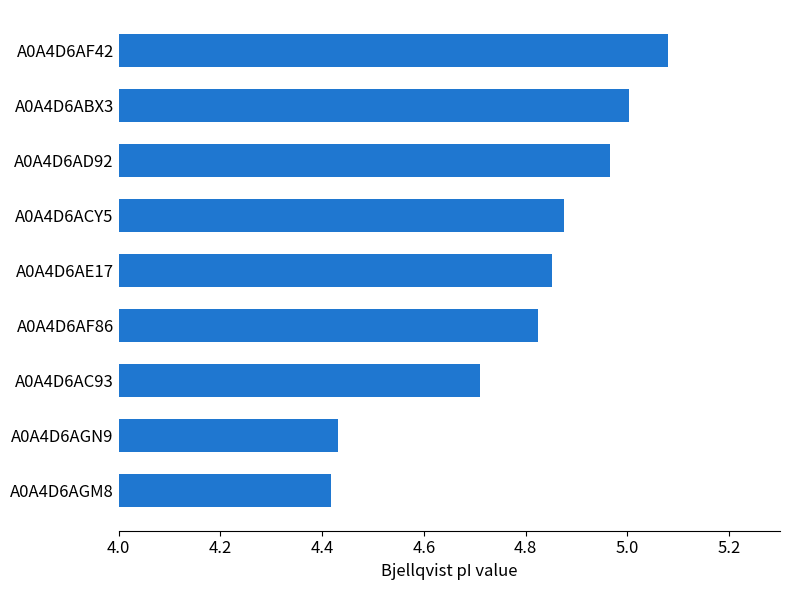

Rank the categories by value from highest to lowest.

A0A4D6AF42, A0A4D6ABX3, A0A4D6AD92, A0A4D6ACY5, A0A4D6AE17, A0A4D6AF86, A0A4D6AC93, A0A4D6AGN9, A0A4D6AGM8